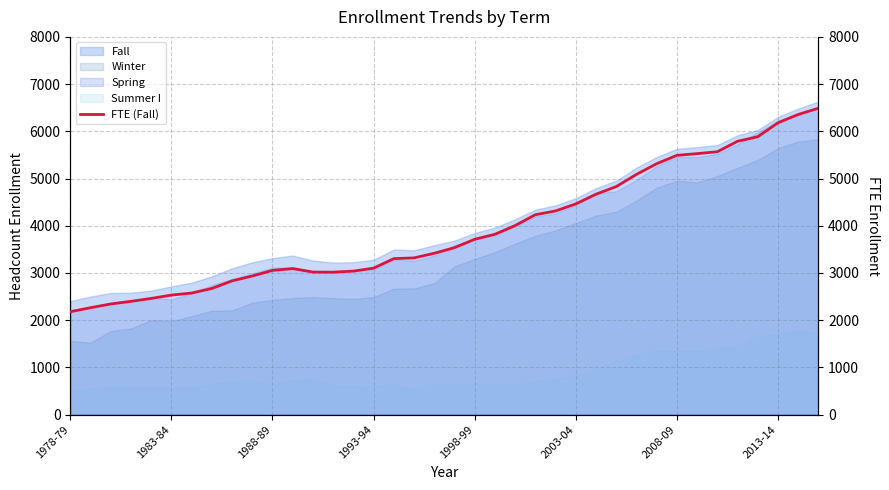

How many lines are shown in the chart?

1